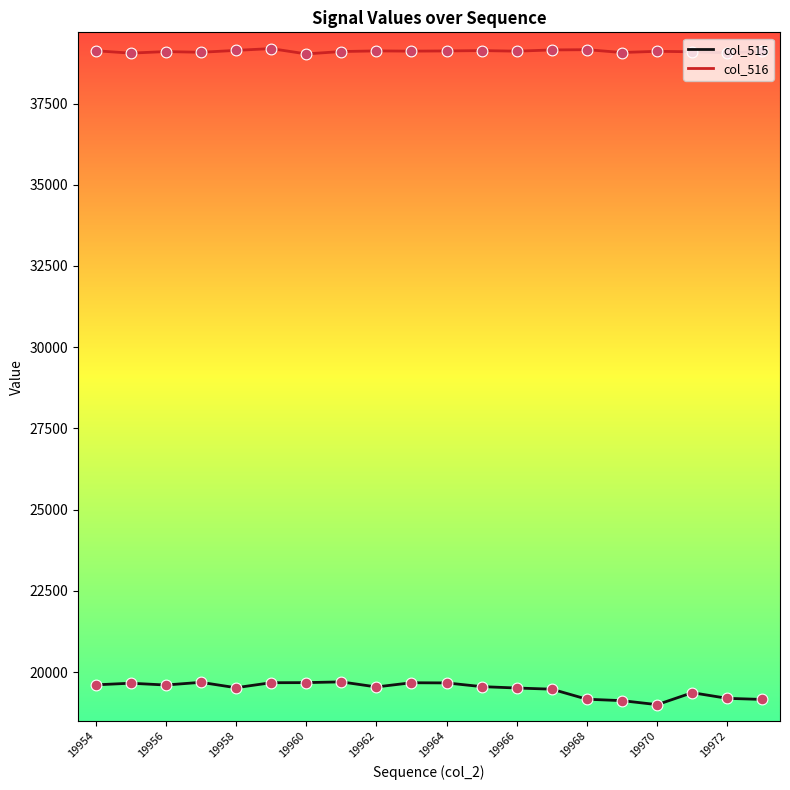

Which series has the largest total across all categories?

col_516